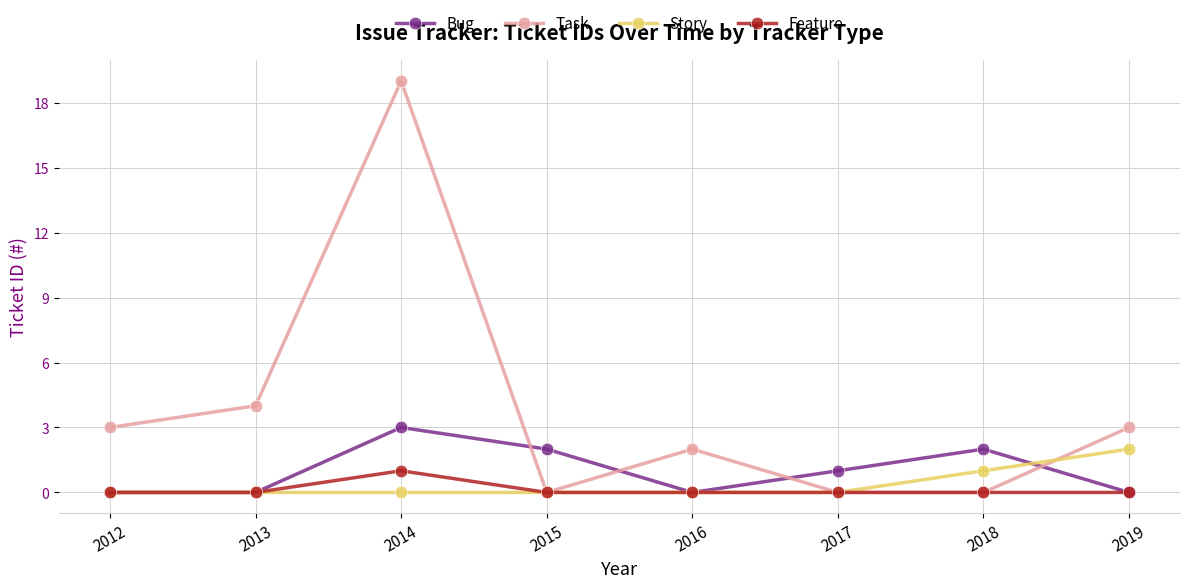

Does the chart have visible grid lines?

Yes